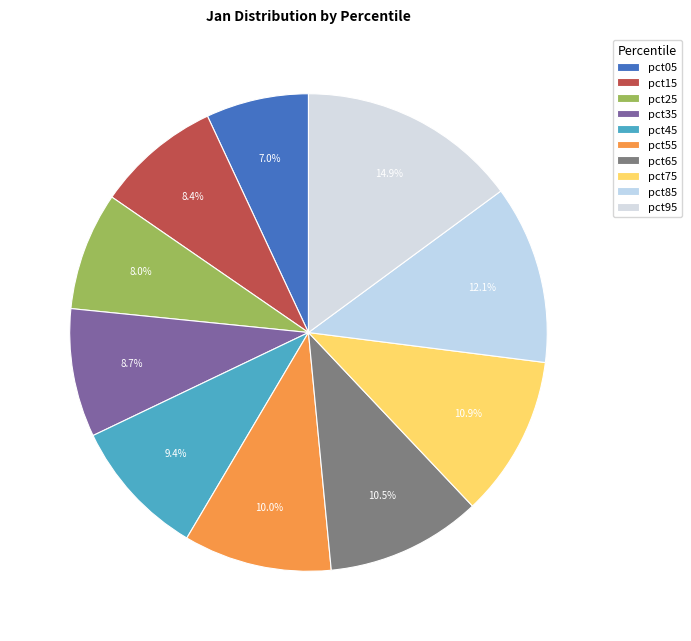

Count the number of slices in the pie.

10